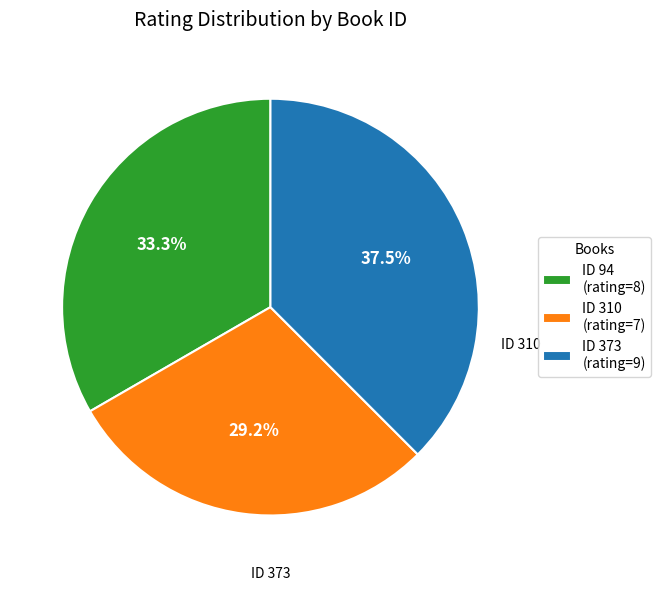

How many segments does this pie chart have?

3